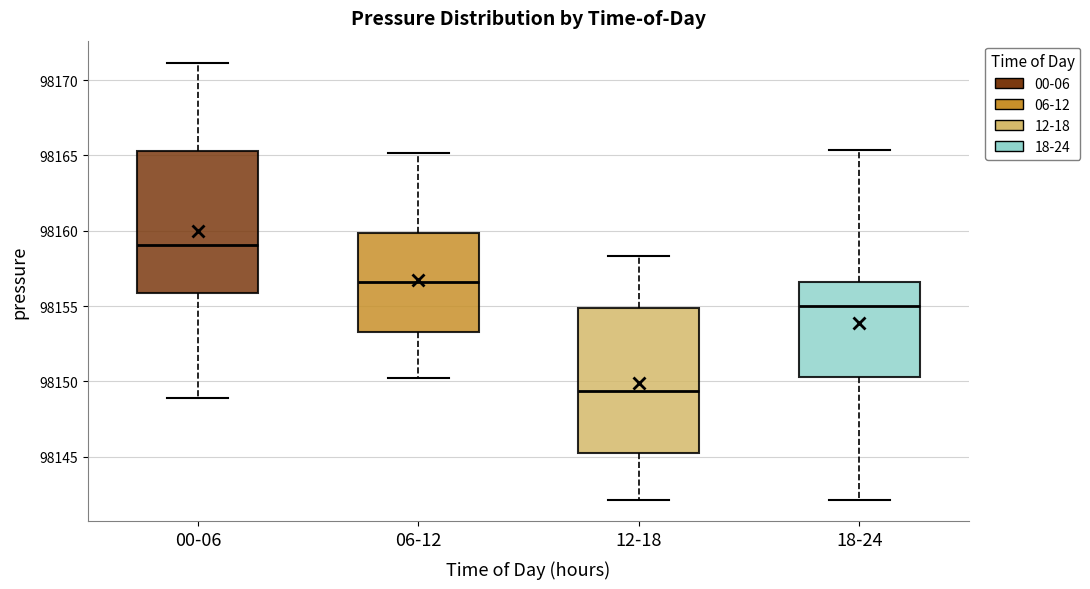

Where does the lower whisker of the box for 06-12 end on the y-axis? The values are not printed on the chart, so give them approximately, as read against the axis.

98150.5